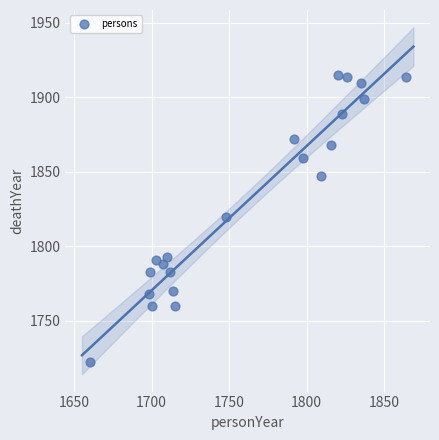

What is the range of X values (max minus min)?

204